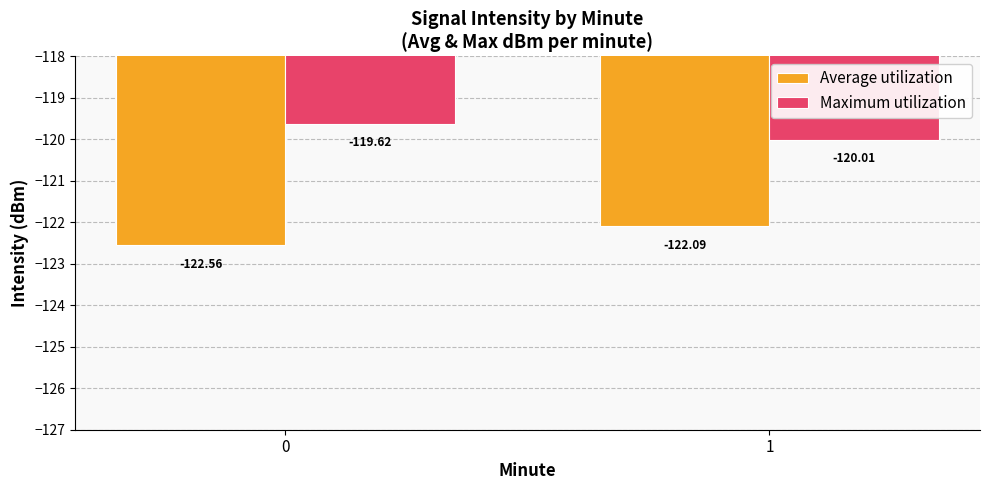

What is the difference between the maximum and minimum values in the Maximum utilization series?

0.4